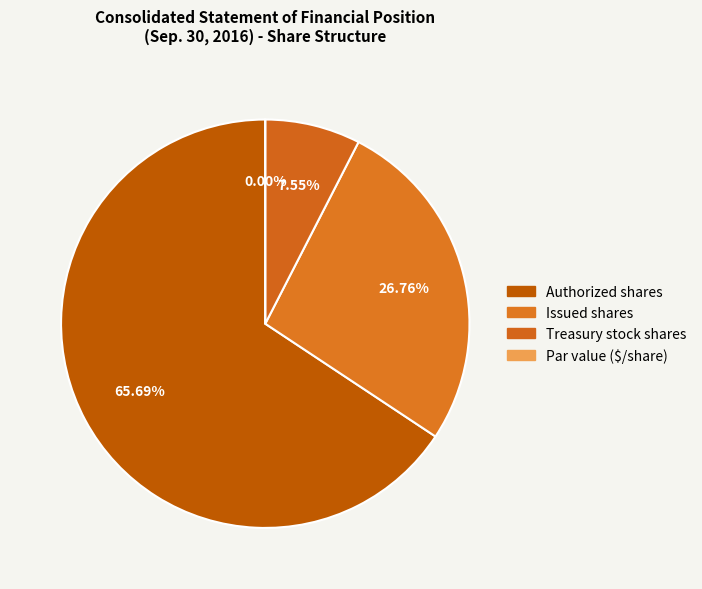

Does Authorized shares account for over 50% of the chart?

Yes